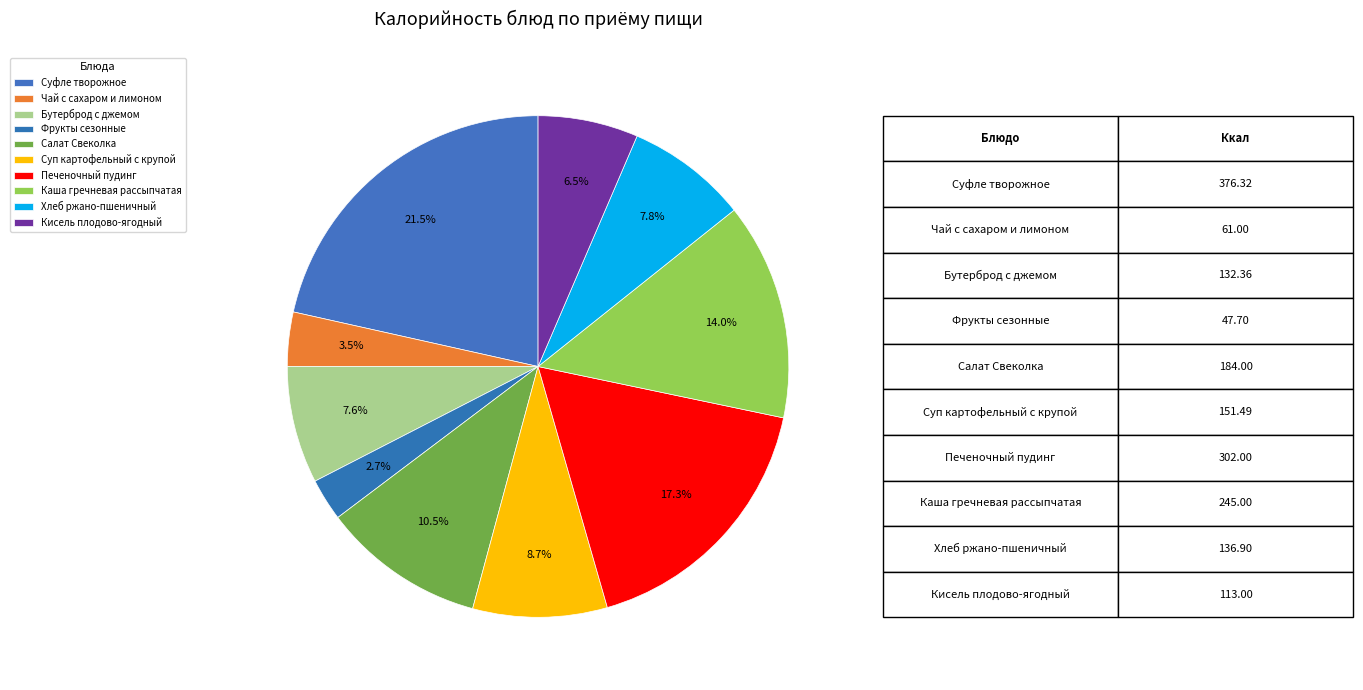

Is the sum of Бутерброд с джемом and Печеночный пудинг greater than half?

No